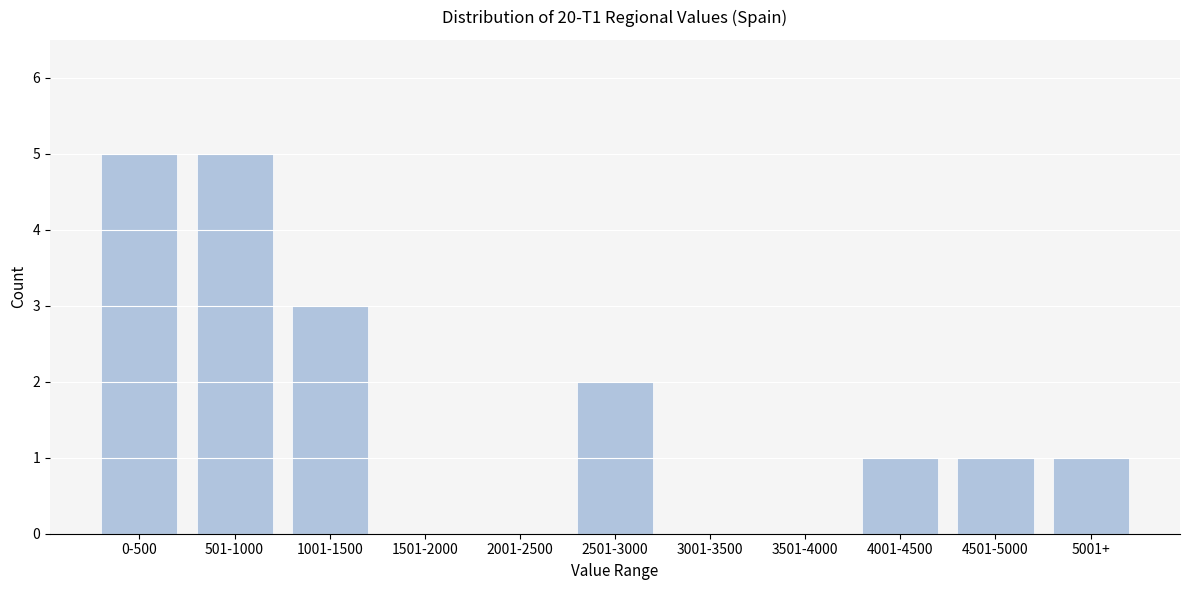

Reading right to left, list all the values displayed in this chart.

5001+=1	4501-5000=1	4001-4500=1	3501-4000=0	3001-3500=0	2501-3000=2	2001-2500=0	1501-2000=0	1001-1500=3	501-1000=5	0-500=5